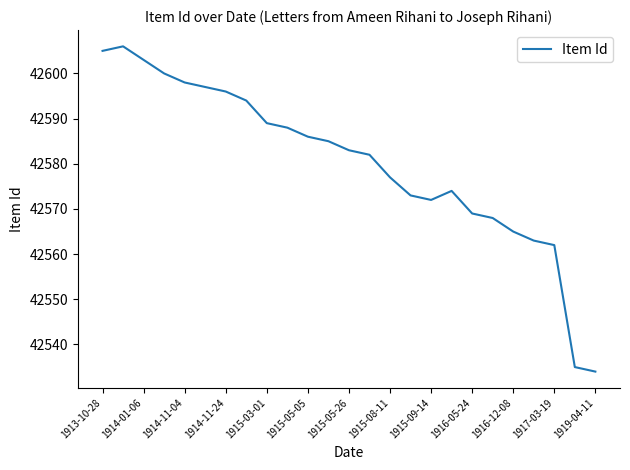

What is the difference between the maximum and minimum values?

72